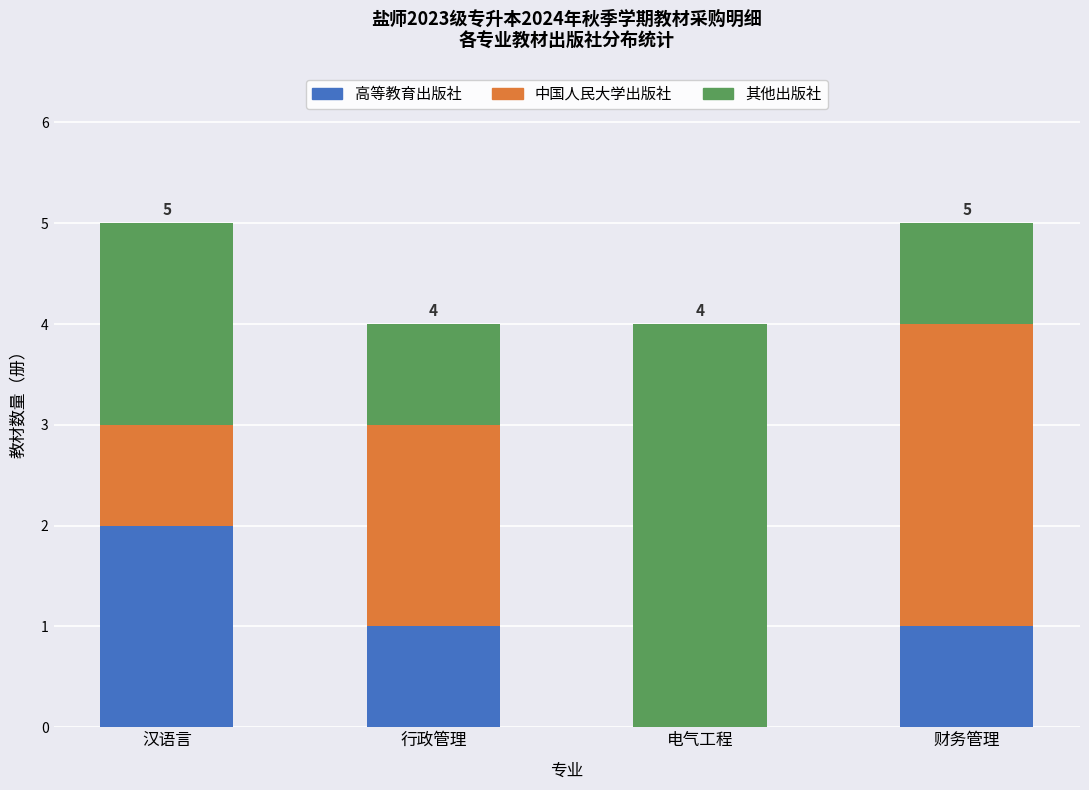

Does the chart contain stacked bars?

Yes